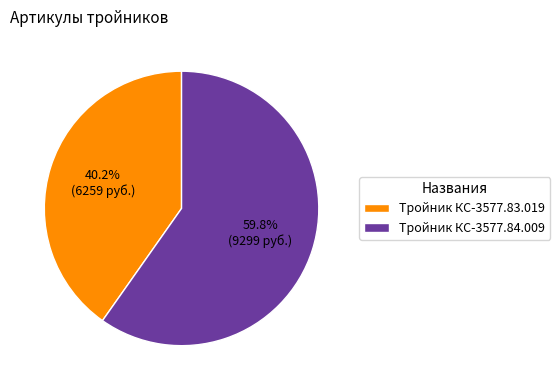

How many segments does this pie chart have?

2